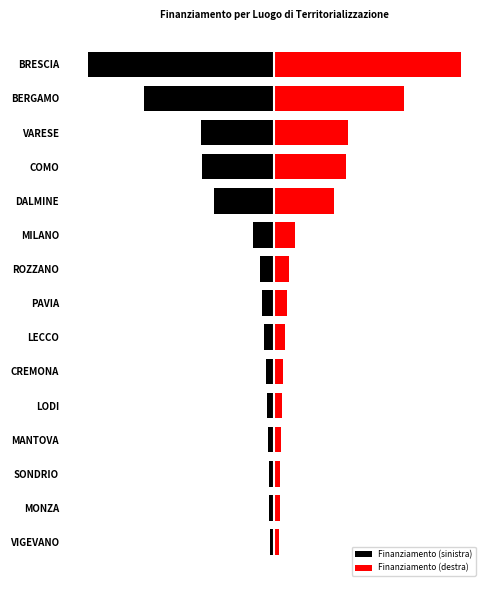

Rank the series by their average value, from highest to lowest.

Finanziamento (destra), Finanziamento (sinistra)